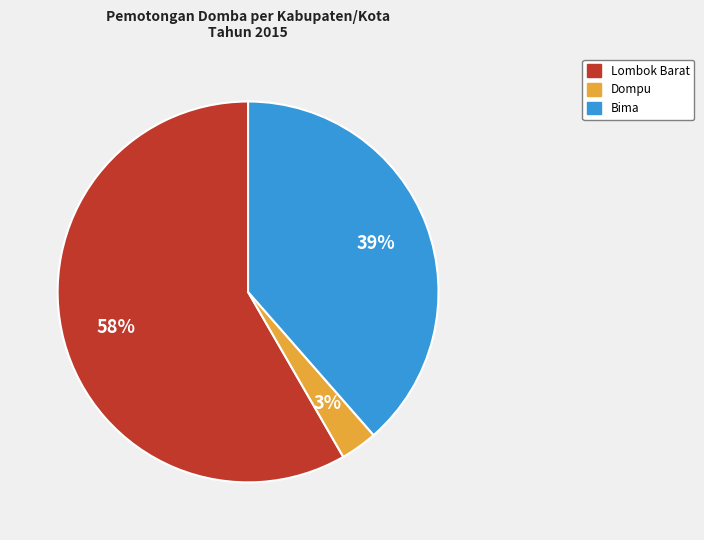

To the nearest percent, what is the average slice percentage?

33%